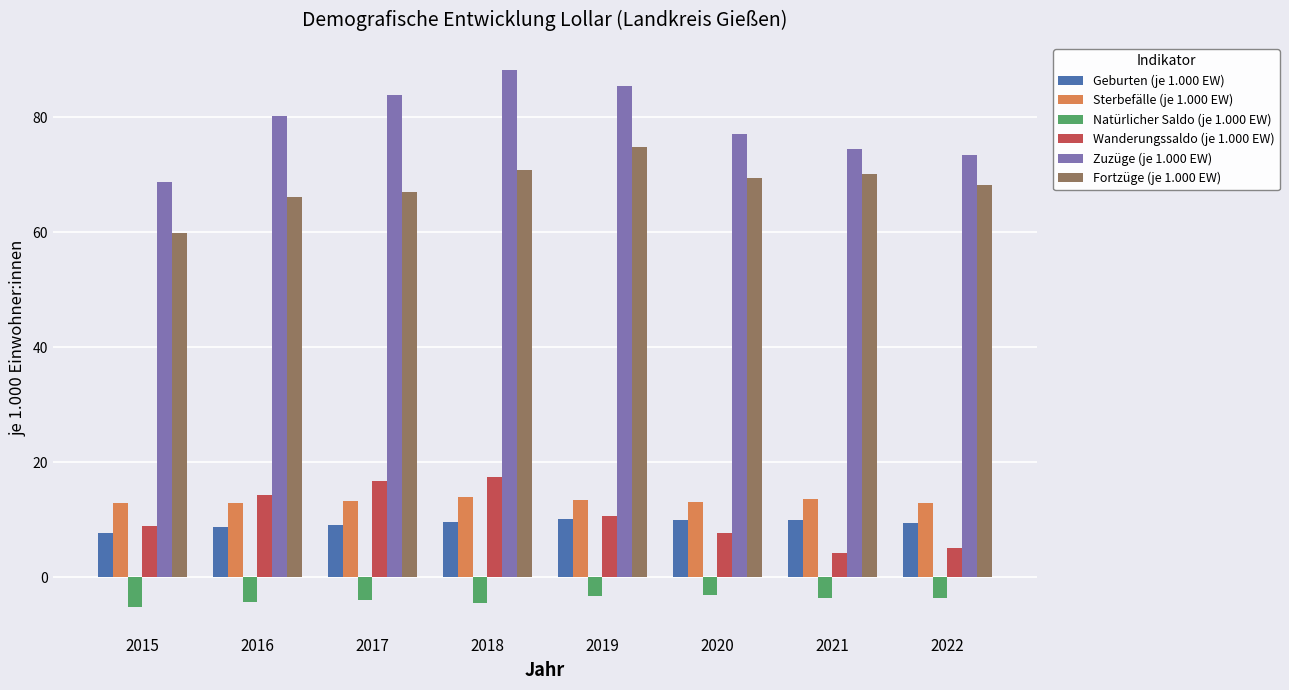

What is the value of the Zuzüge (je 1.000 EW) bar at the 2nd from the left?

80.3